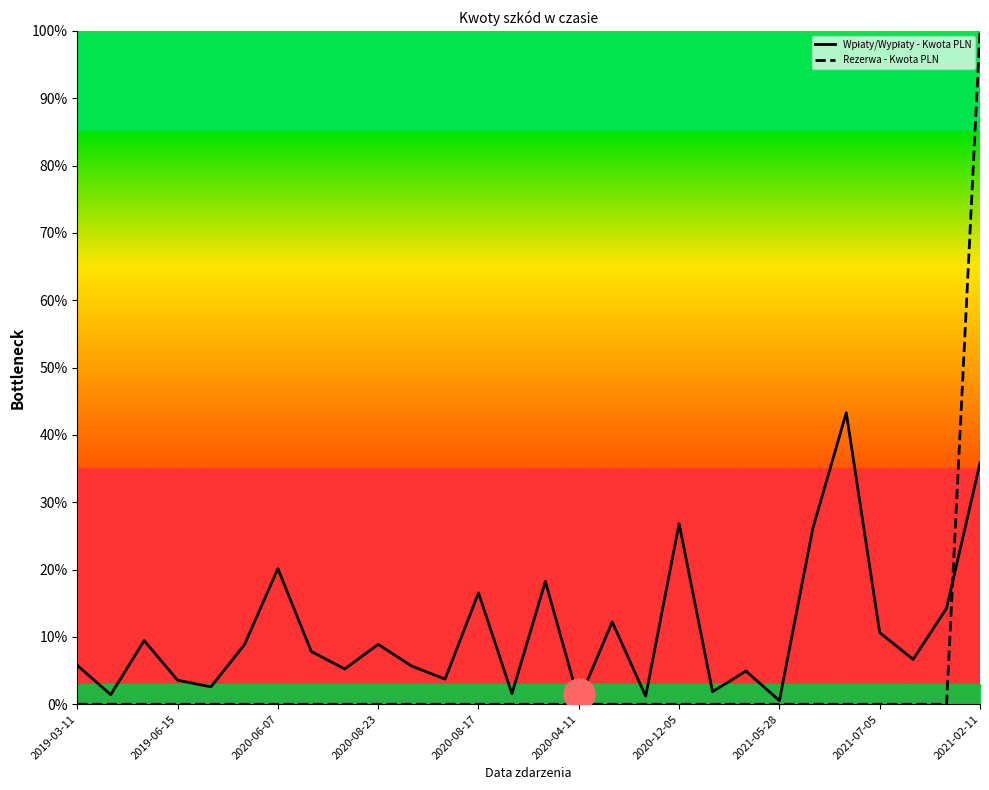

Which series has the widest spread of Y values?

Rezerwa - Kwota PLN